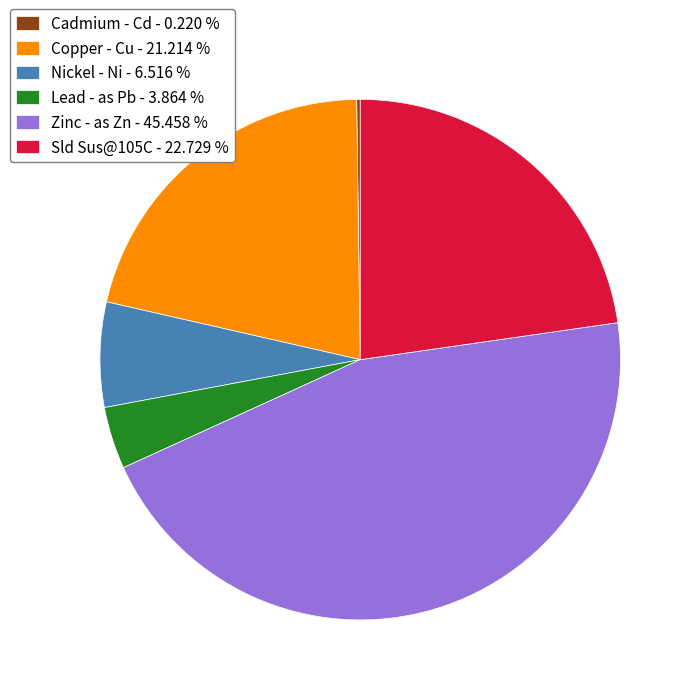

Combined, do Copper - Cu - 21.214 % and Lead - as Pb - 3.864 % account for over 50%?

No